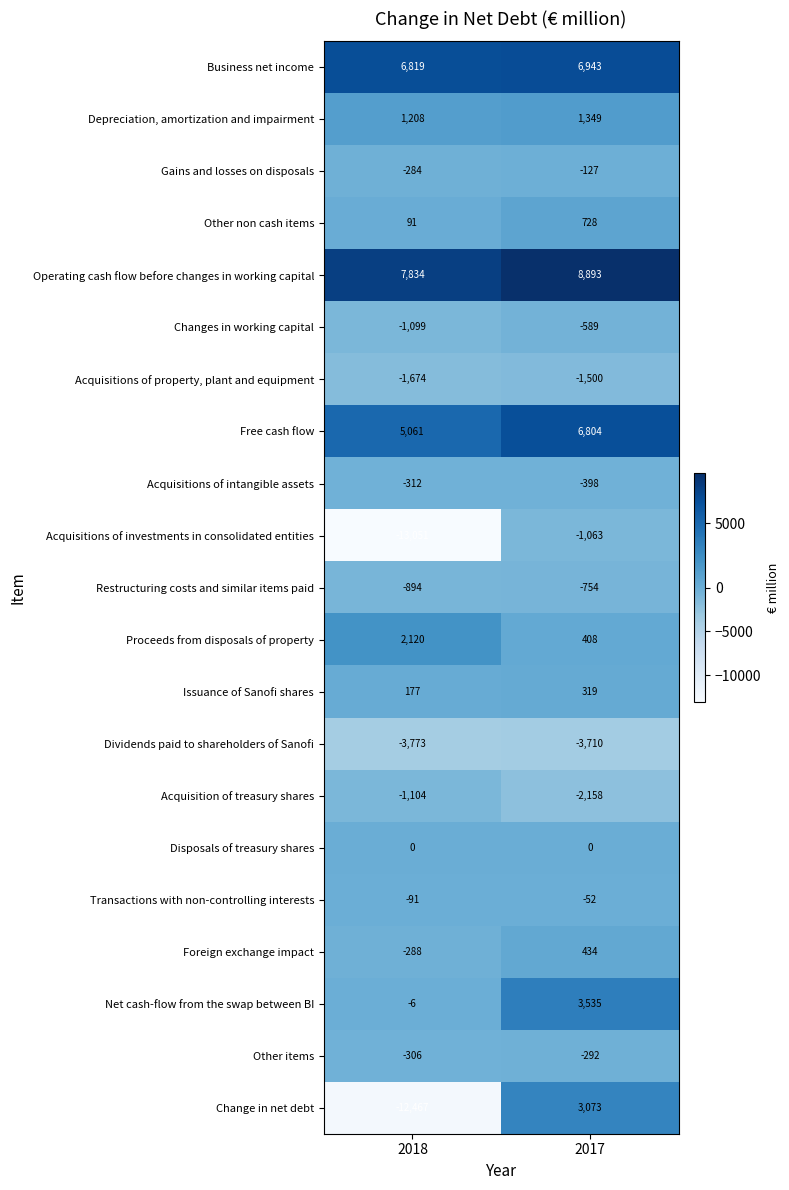

At which category is the sum across all series the highest?

2017